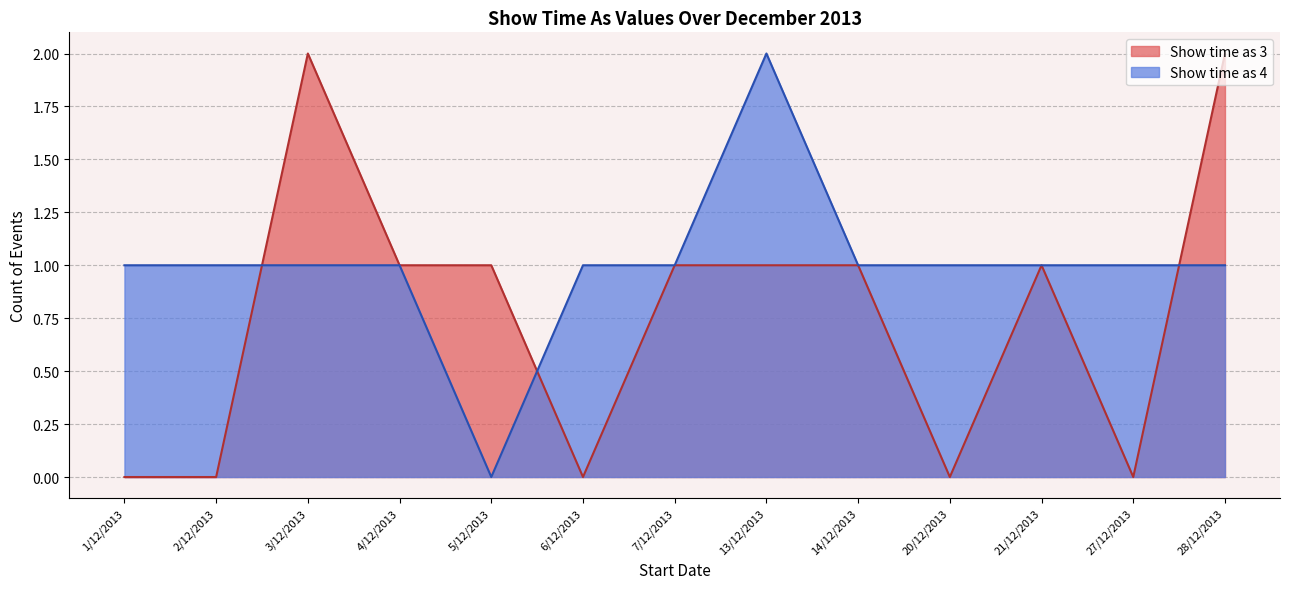

True or false: Show time as (value 3) has more than 2 points higher than both neighbors.

False